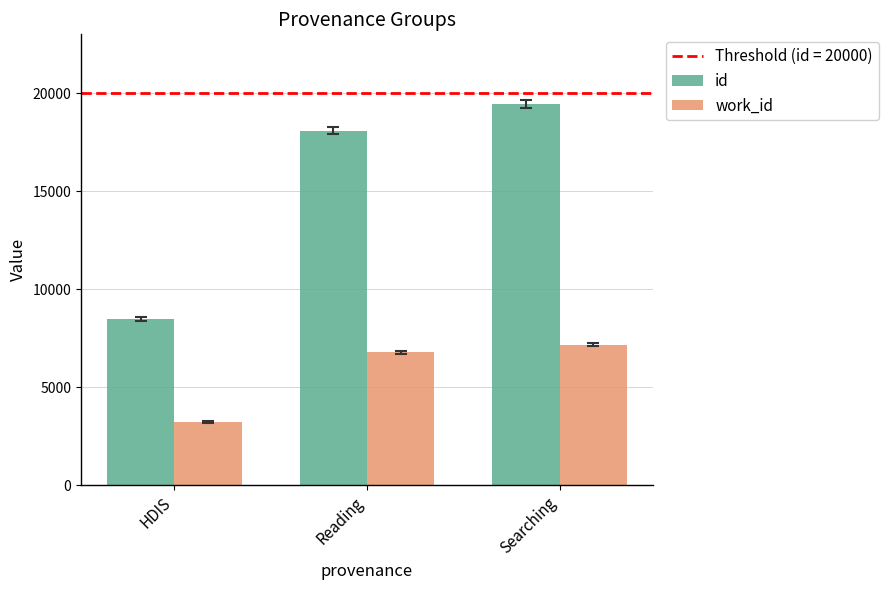

What is the spread (max minus min) of values at HDIS?

5249